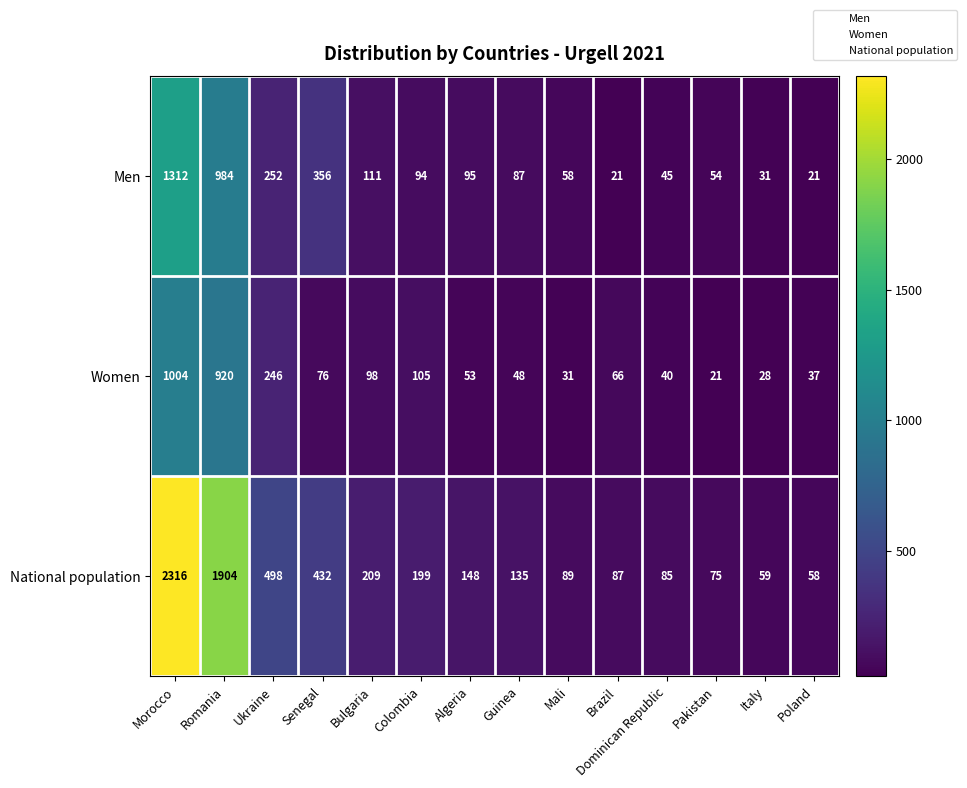

List the series in order of their overall mean, highest first.

National population, Men, Women